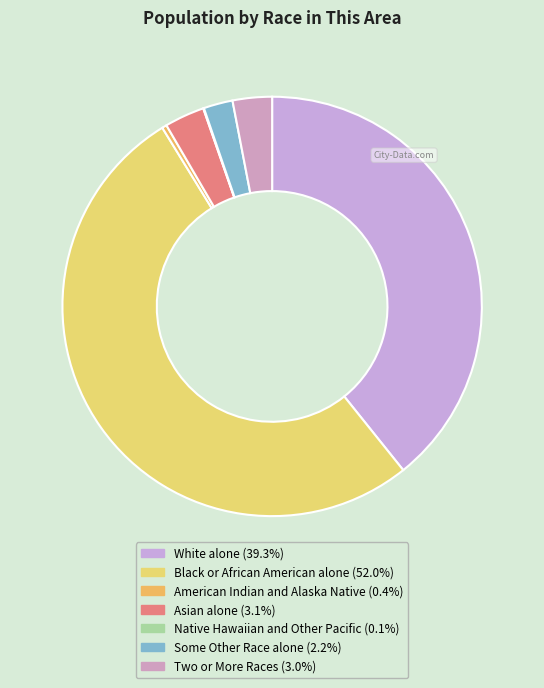

Does Black or African American alone represent more than half of the total?

Yes